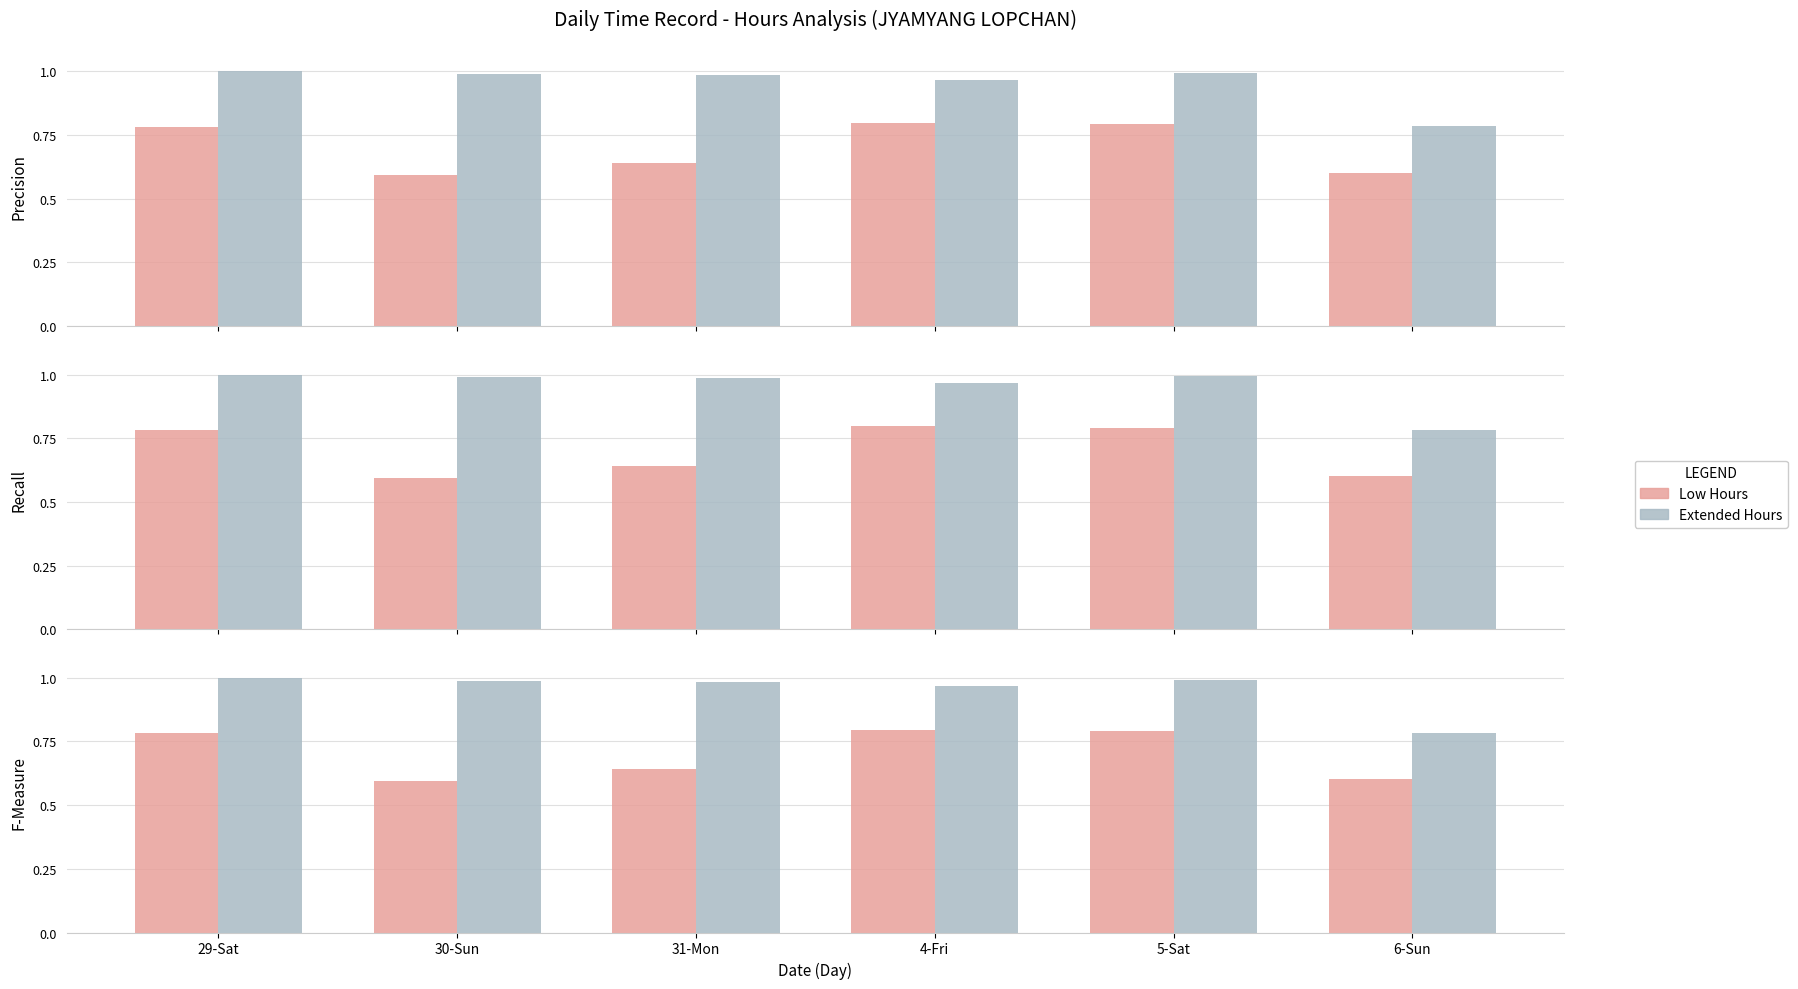

Read the Low Hours value at 6-Sun.

0.6